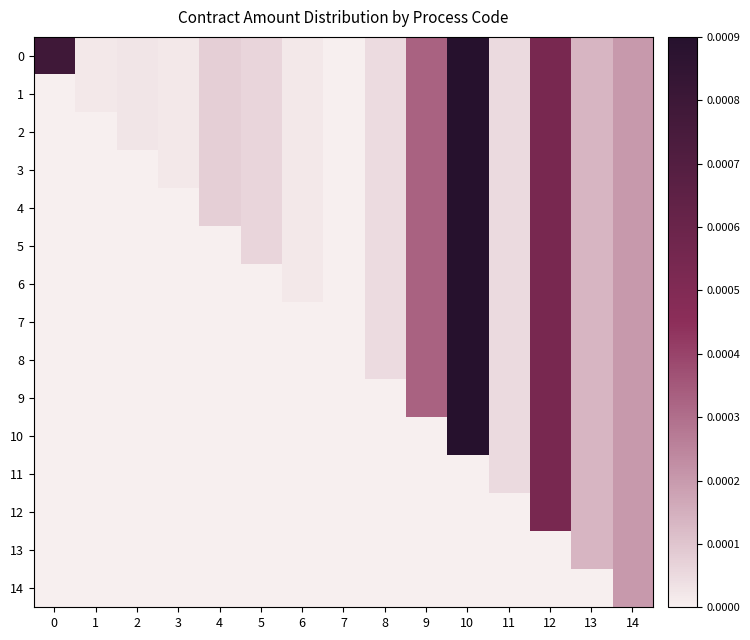

List the series in order of their peak value, highest first.

0, 1, 2, 3, 4, 5, 6, 7, 8, 9, 10, 11, 12, 13, 14